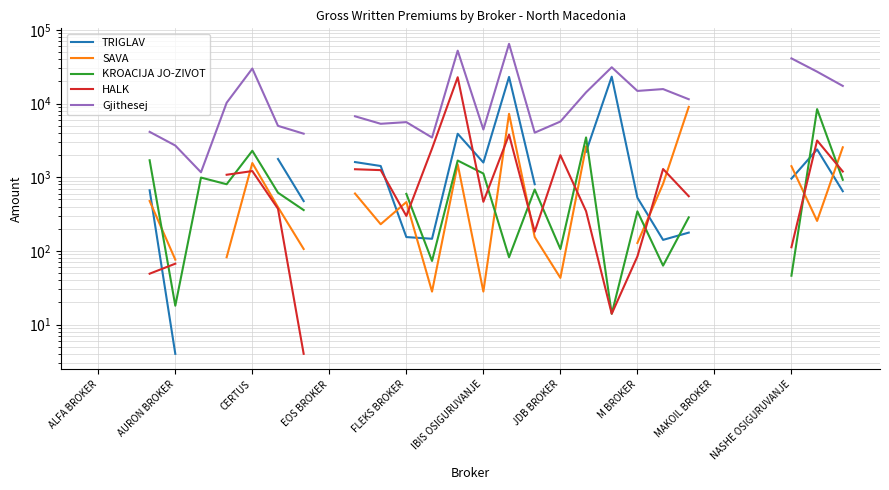

True or false: Gjithesej and SAVA intersect in this chart.

False